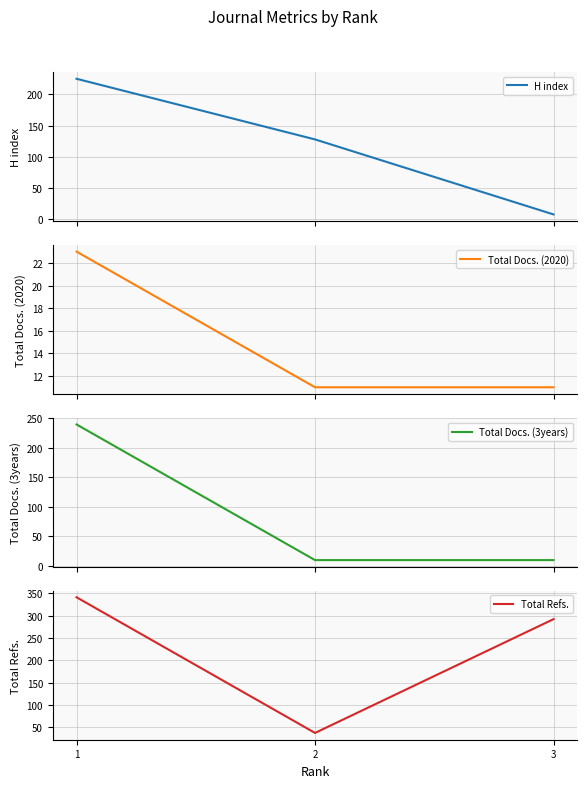

What is the sum of the Total Refs. values at 3 and 1?

633